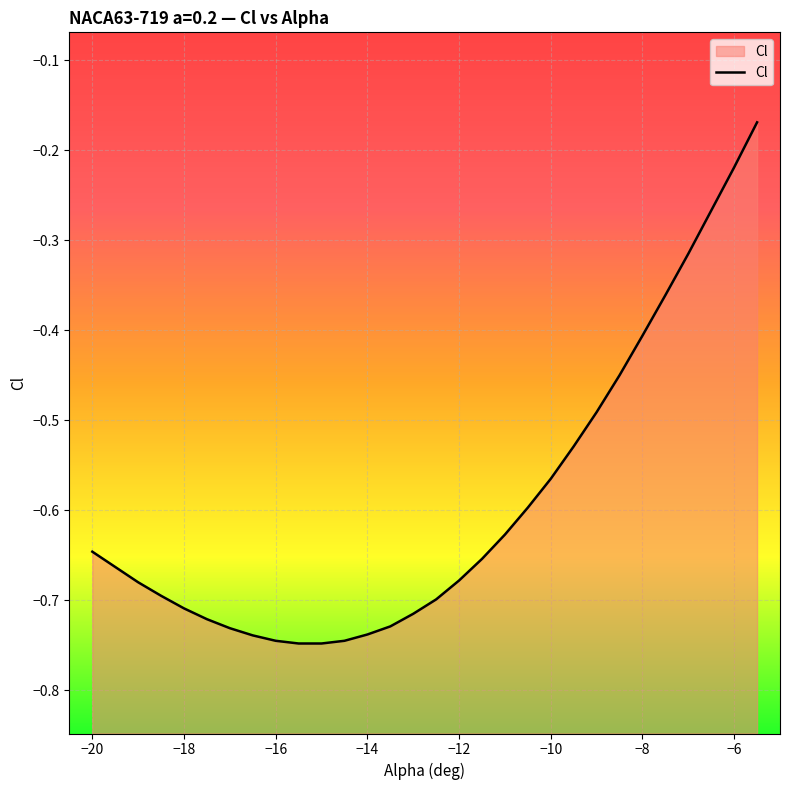

Reading left to right, list all the values displayed in this chart.

-0.6	-0.7	-0.7	-0.7	-0.7	-0.7	-0.7	-0.7	-0.7	-0.7	-0.7	-0.7	-0.7	-0.7	-0.7	-0.7	-0.7	-0.7	-0.6	-0.6	-0.6	-0.5	-0.5	-0.5	-0.4	-0.4	-0.3	-0.3	-0.2	-0.2